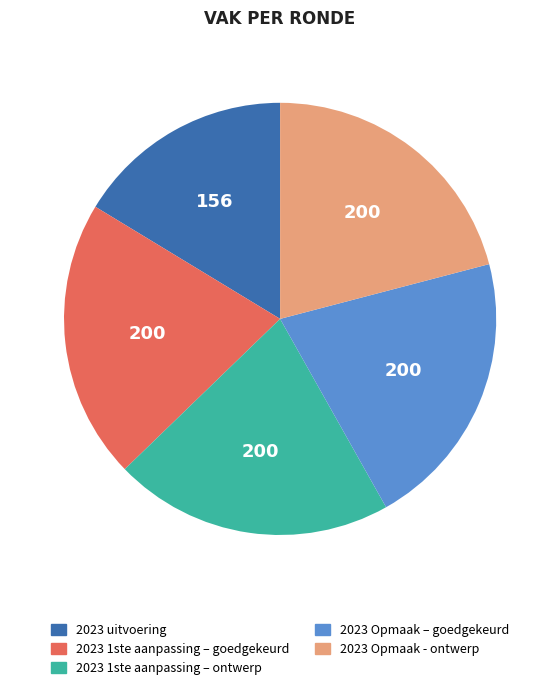

Is it true that 2023 uitvoering is 16% of the pie?

True